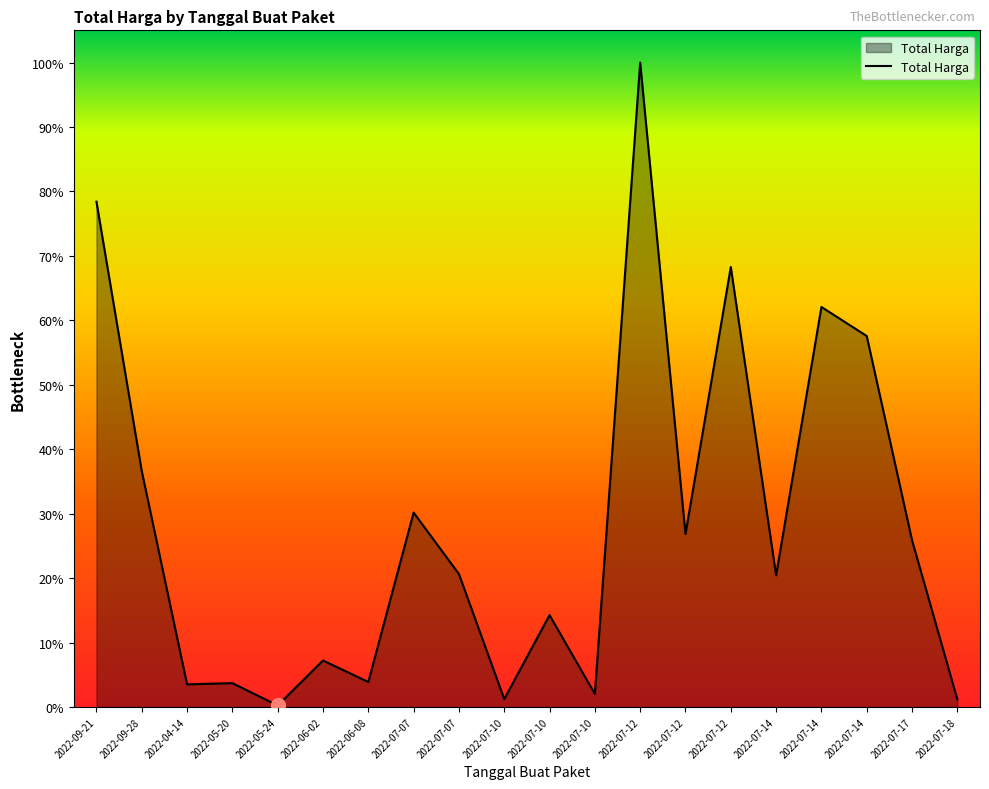

True or false: there are more than 0 points higher than both neighbors.

True